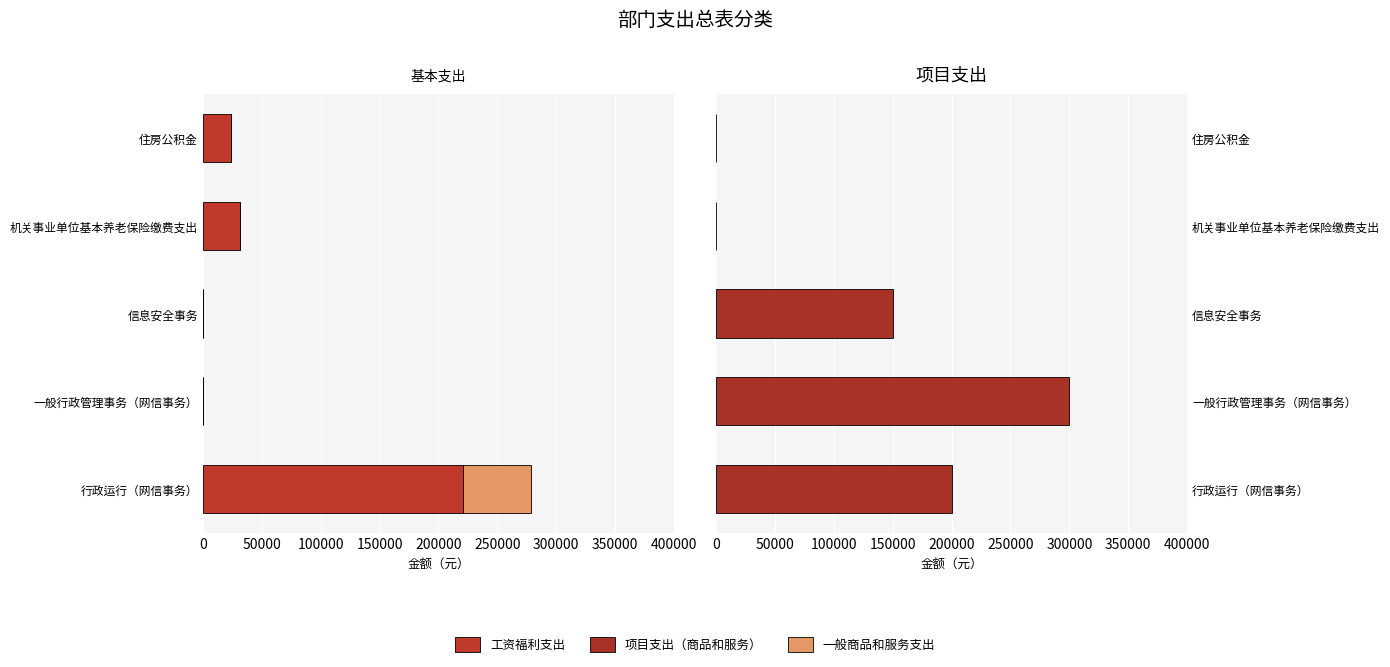

How many values in the 基本支出（一般商品和服务） series exceed 0?

1